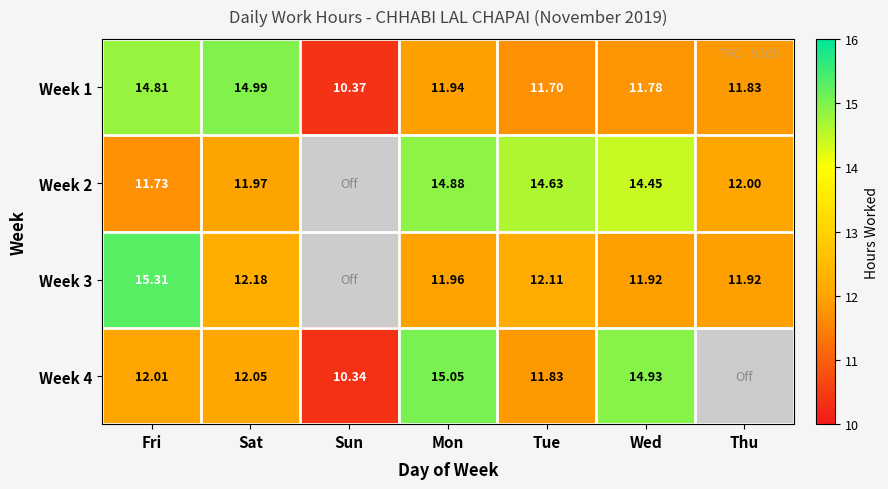

At Mon, list the series in order from smallest to largest.

Week 1, Week 3, Week 2, Week 4